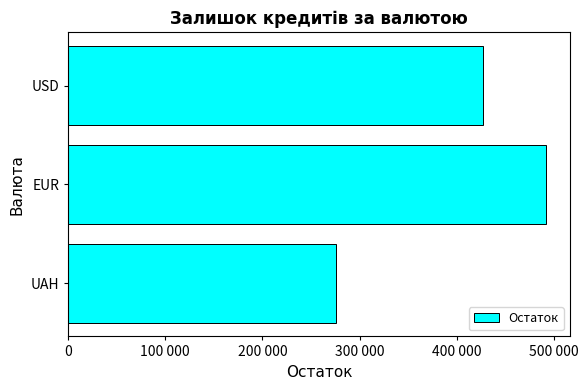

How many distinct data groups are displayed?

1